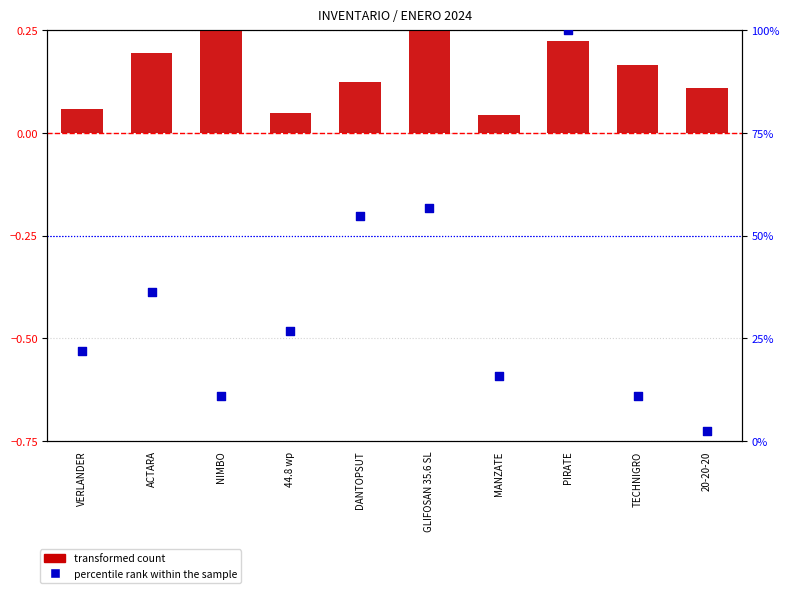

At how many categories does at least one series exceed 48?

3